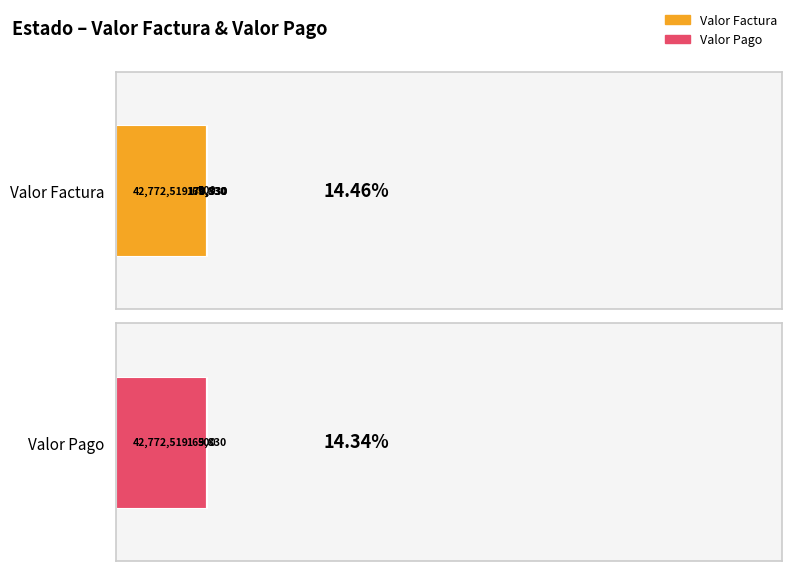

Reading left to right, extract all data points from this chart.

Valor Factura: 42772519	169830	500	170330	0	170330	0
Valor pago: 42772519	169830	500	0	0	0	0